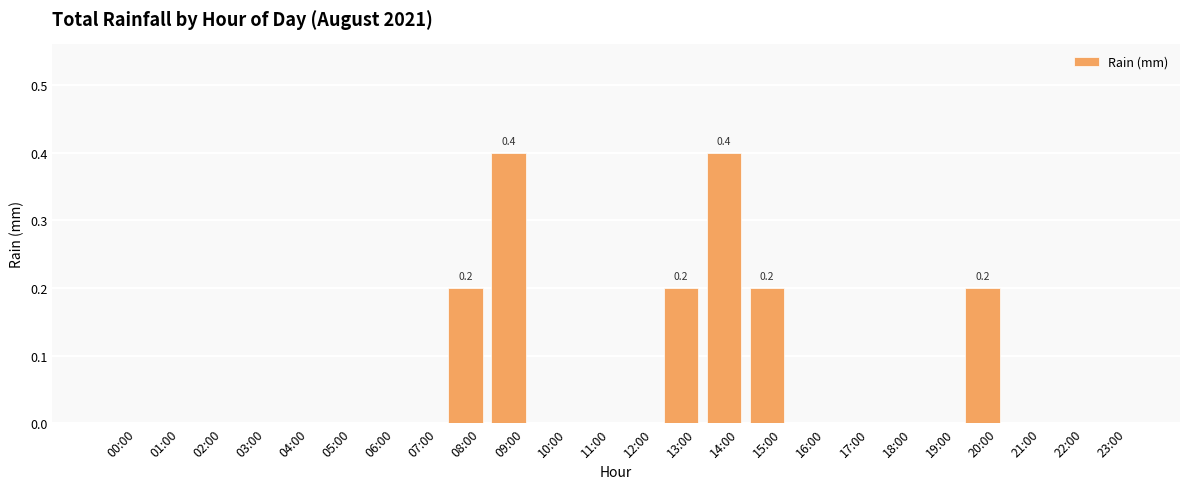

Reading left to right, what are all the values shown in this chart?

00:00=0.0	01:00=0.0	02:00=0.0	03:00=0.0	04:00=0.0	05:00=0.0	06:00=0.0	07:00=0.0	08:00=0.2	09:00=0.4	10:00=0.0	11:00=0.0	12:00=0.0	13:00=0.2	14:00=0.4	15:00=0.2	16:00=0.0	17:00=0.0	18:00=0.0	19:00=0.0	20:00=0.2	21:00=0.0	22:00=0.0	23:00=0.0